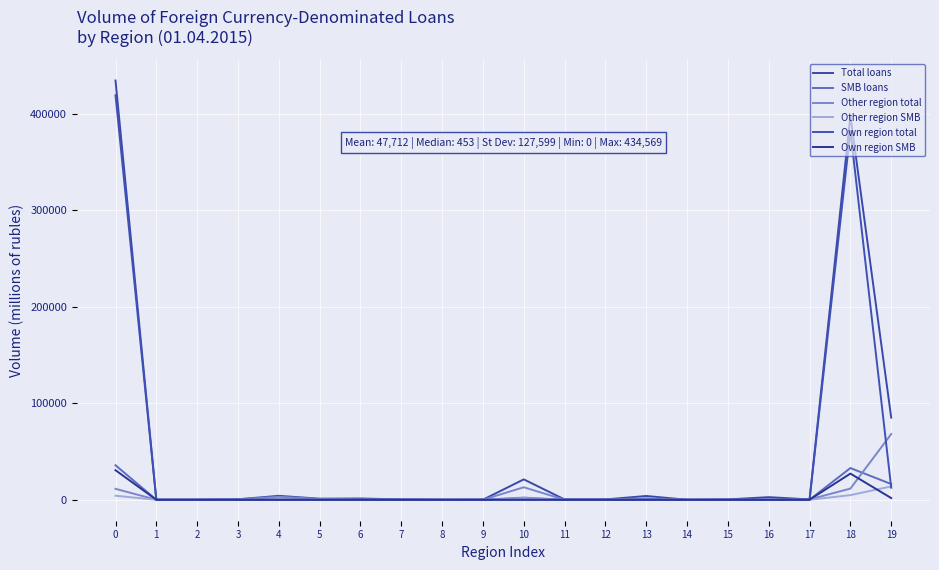

Between 9 and 4, which is larger?

4